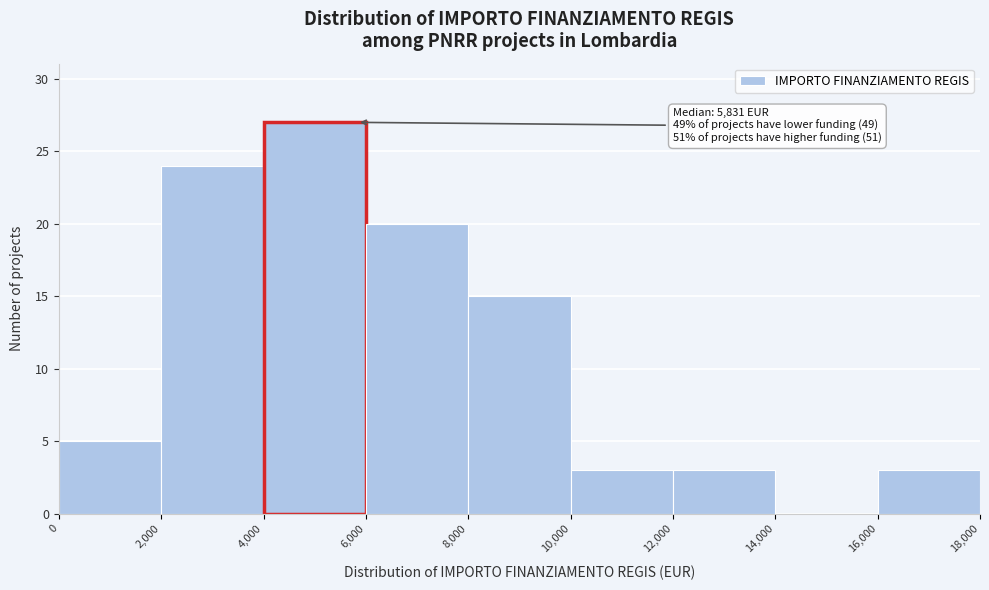

Which range on the x-axis has the tallest bar?

4,000 to 6,000